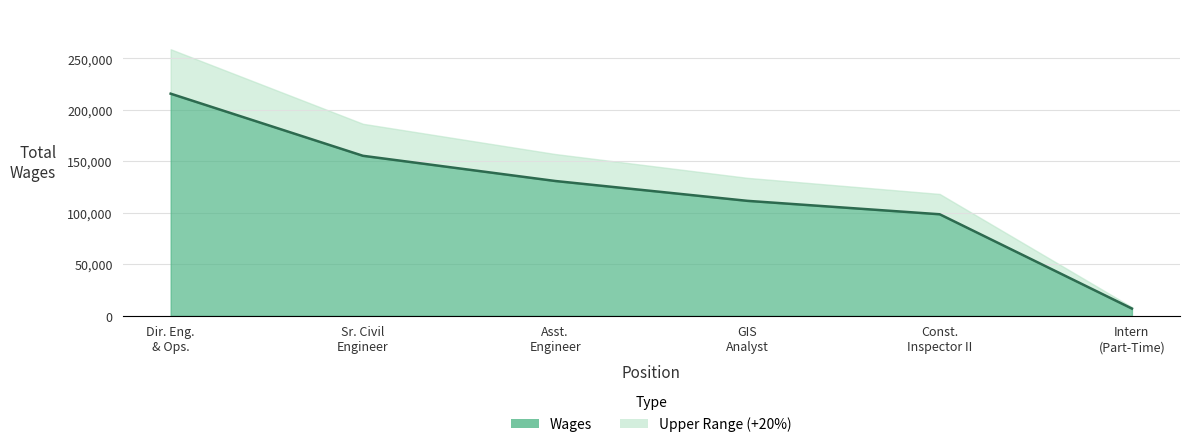

What position from the right is Const. Inspector II?

2